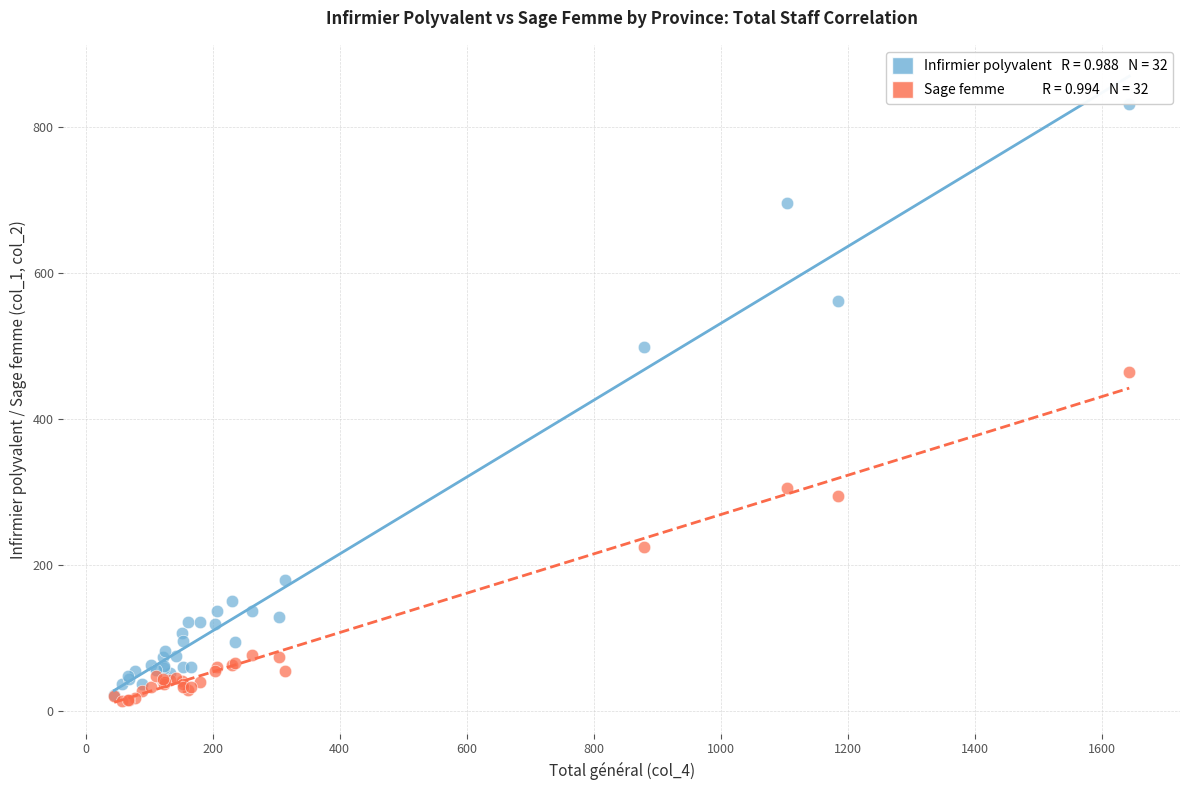

Across all series, what Y value is closest to 422?

465